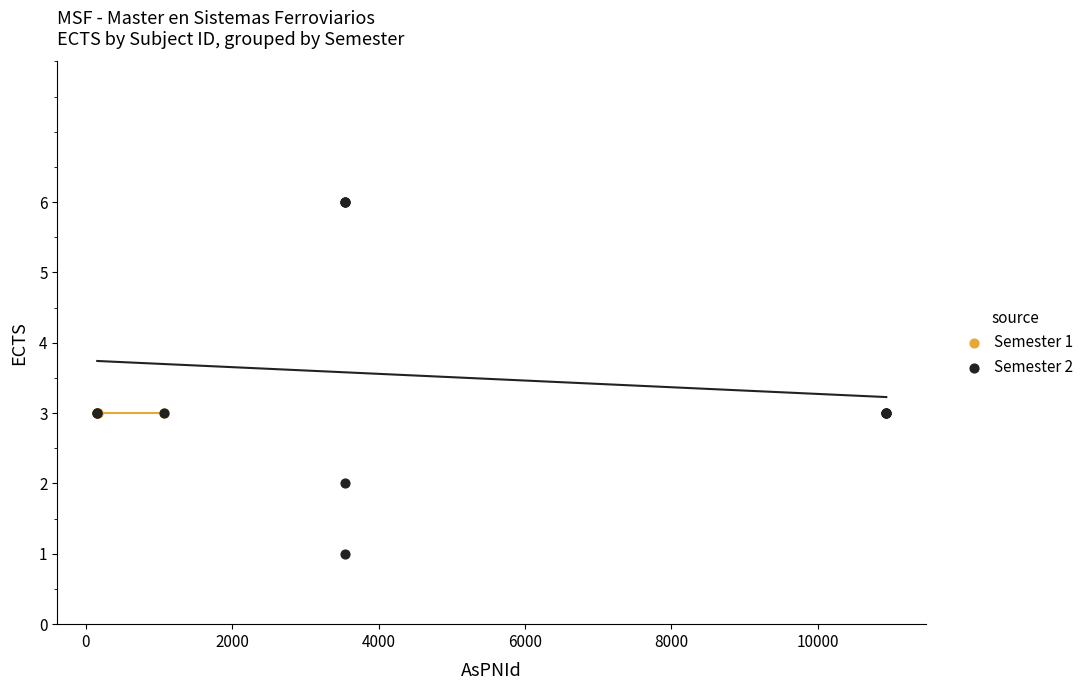

Which series reaches the maximum Y coordinate?

Semester 2